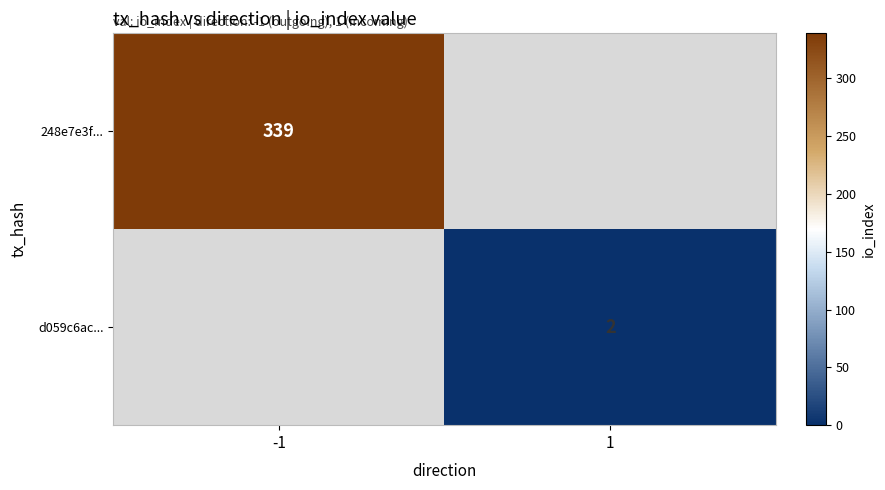

Is it true that 248e7e3f... equals 339 at -1?

True